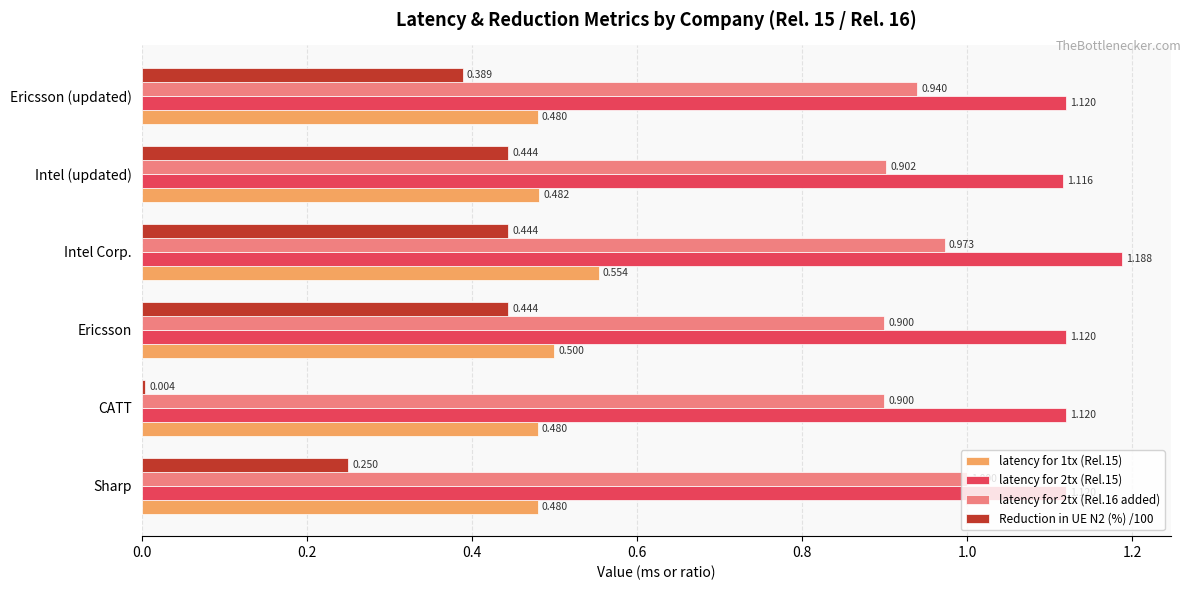

What are all the series names shown in the legend?

latency for 1tx (Rel.15), latency for 2tx (Rel.15), latency for 2tx (Rel.16 added), Reduction in UE N2 (%) /100